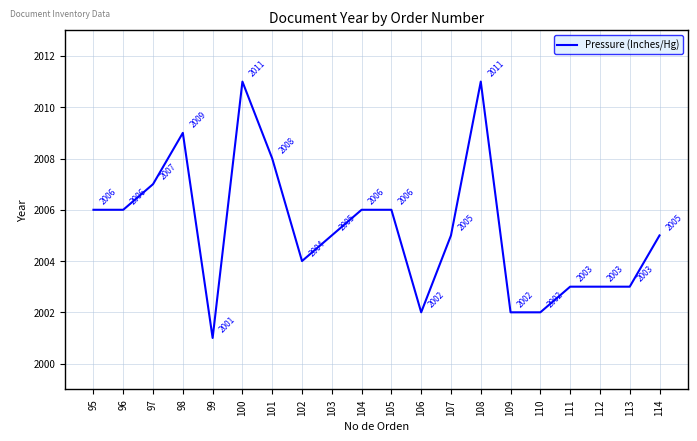

What value does the data have at 111, to the nearest 10?

2000